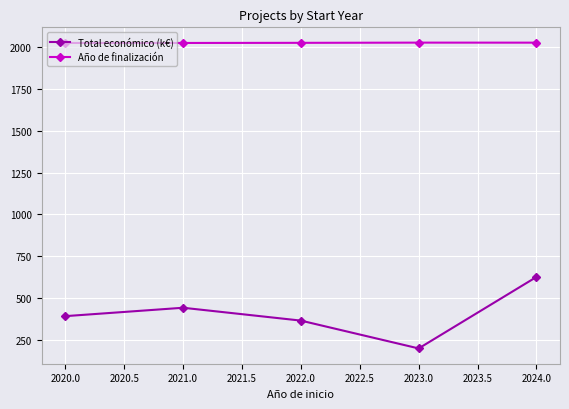

Is the value of Año de finalización at 2021.0 greater than the value of Total económico (k€) at 2022.0?

Yes